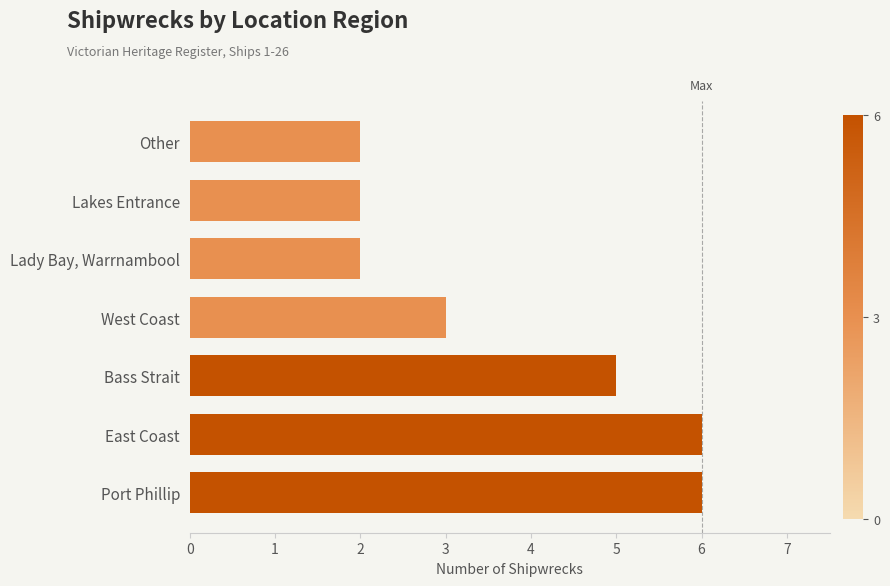

Does the chart contain stacked bars?

No